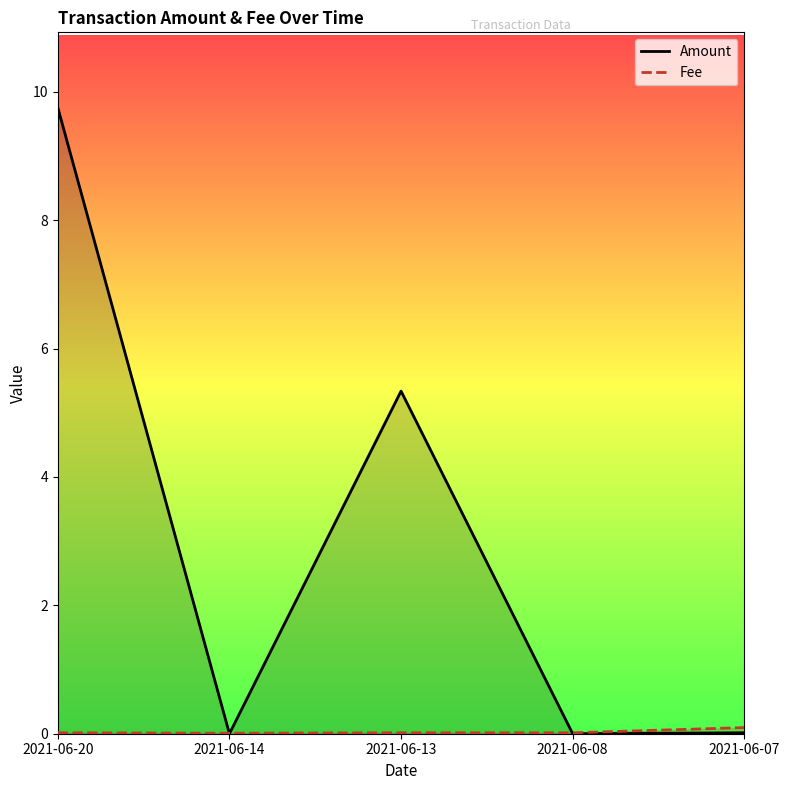

True or false: Fee has a value of 0.0 at 2021-06-20.

False